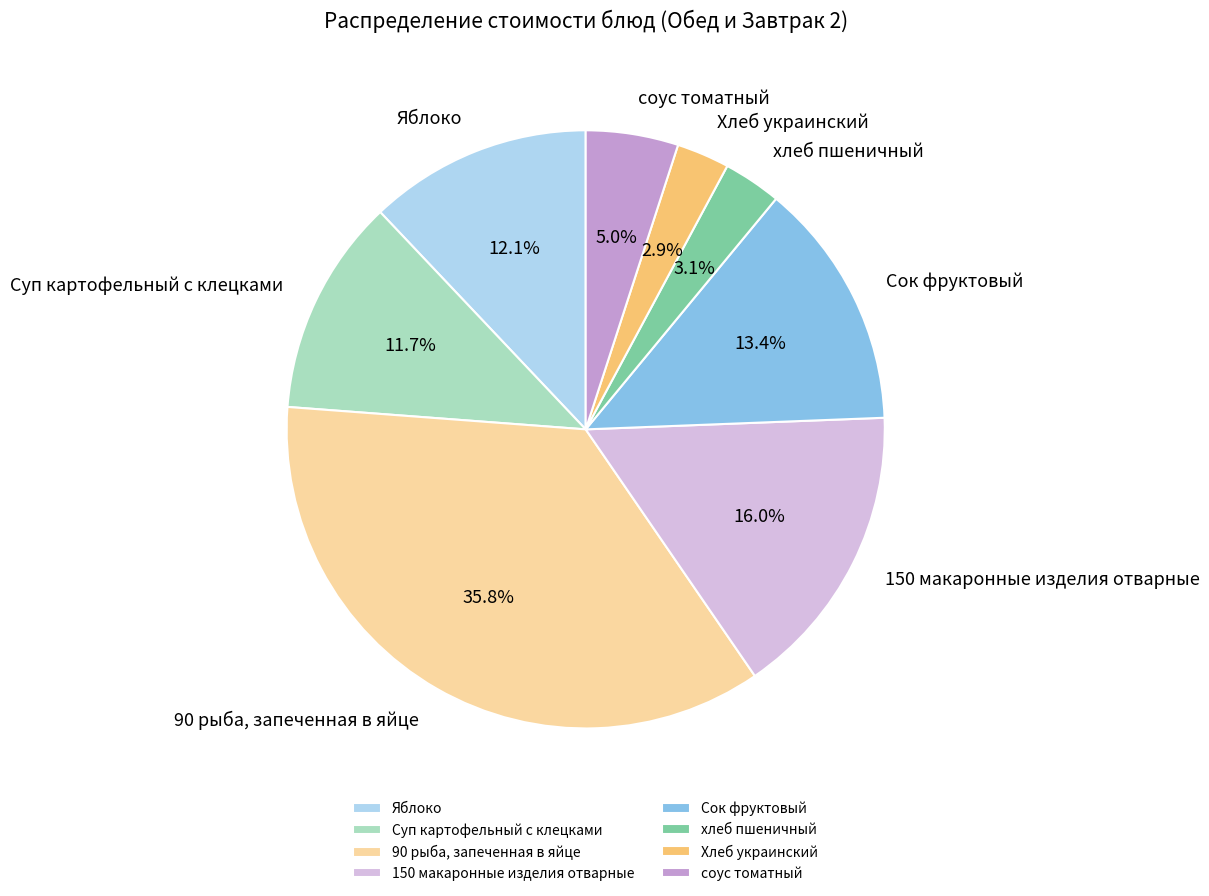

Is it true that 90 рыба, запеченная в яйце is 36% of the pie?

True